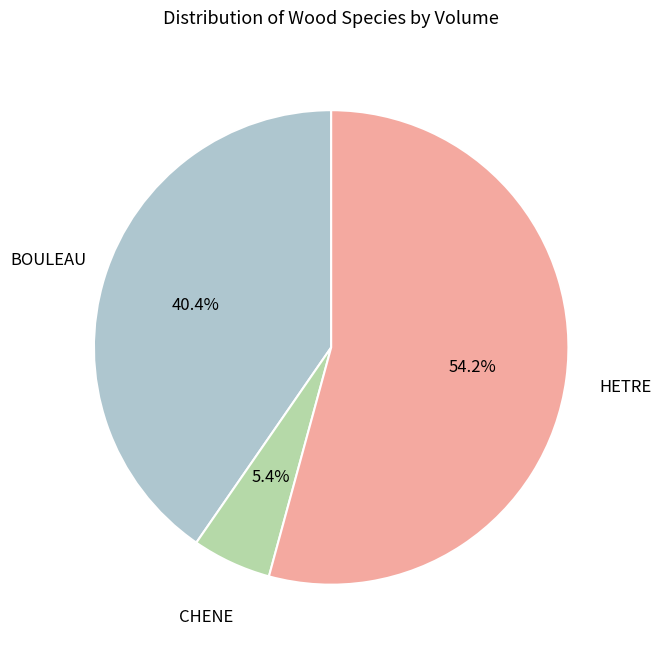

Is there a majority slice in this chart?

Yes